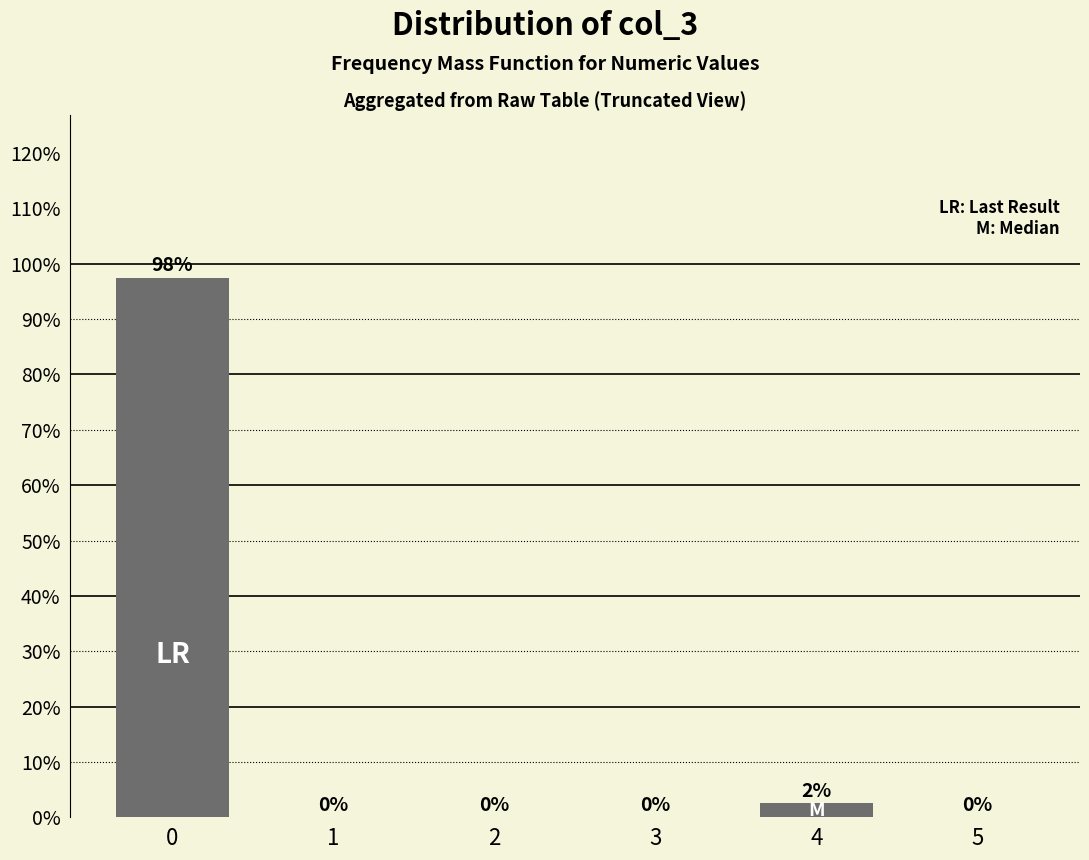

Where is the data nearest to the value 48?

4